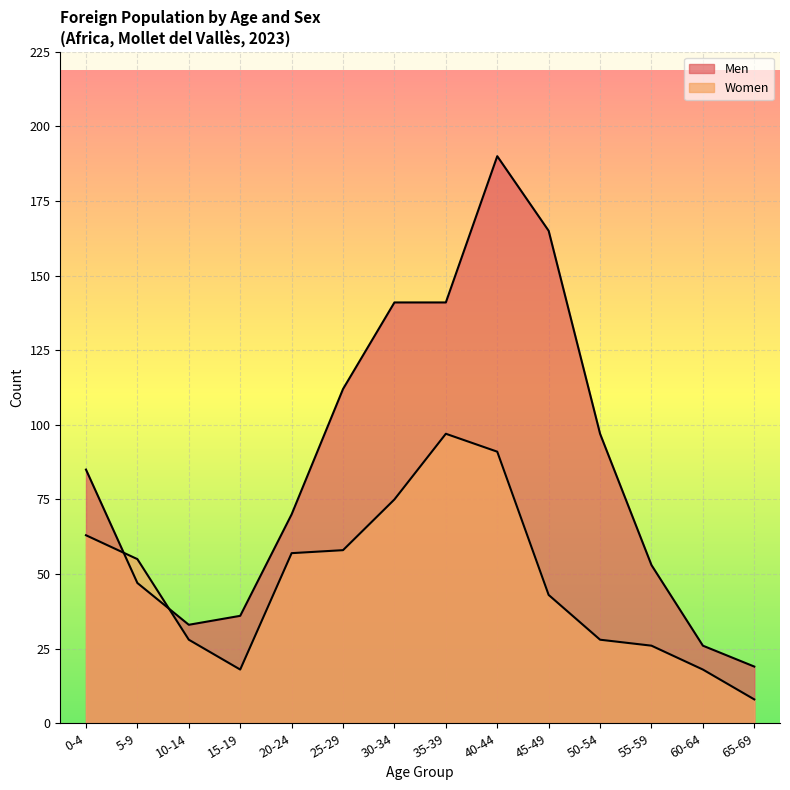

True or false: Women and Men cross at least once.

True